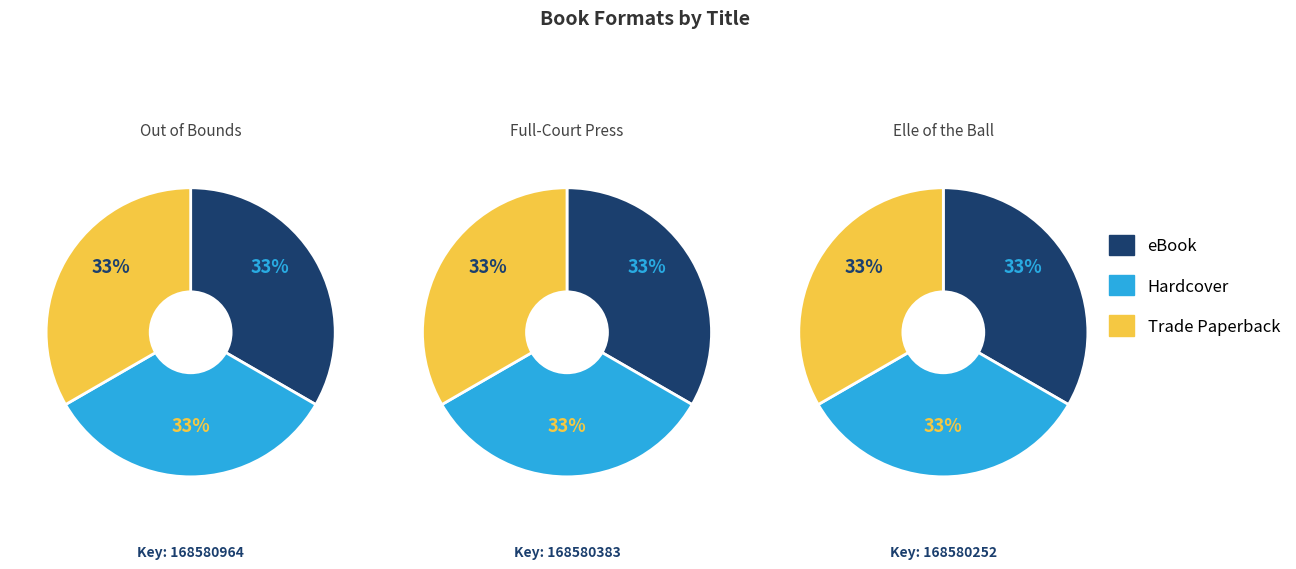

Is it true that Full-Court Press is 44% of the pie?

False